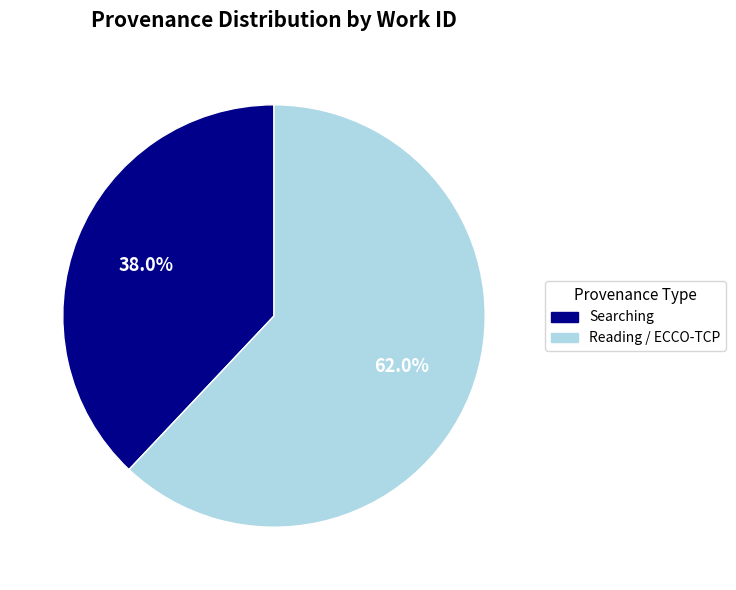

Does any single category account for the majority?

Yes